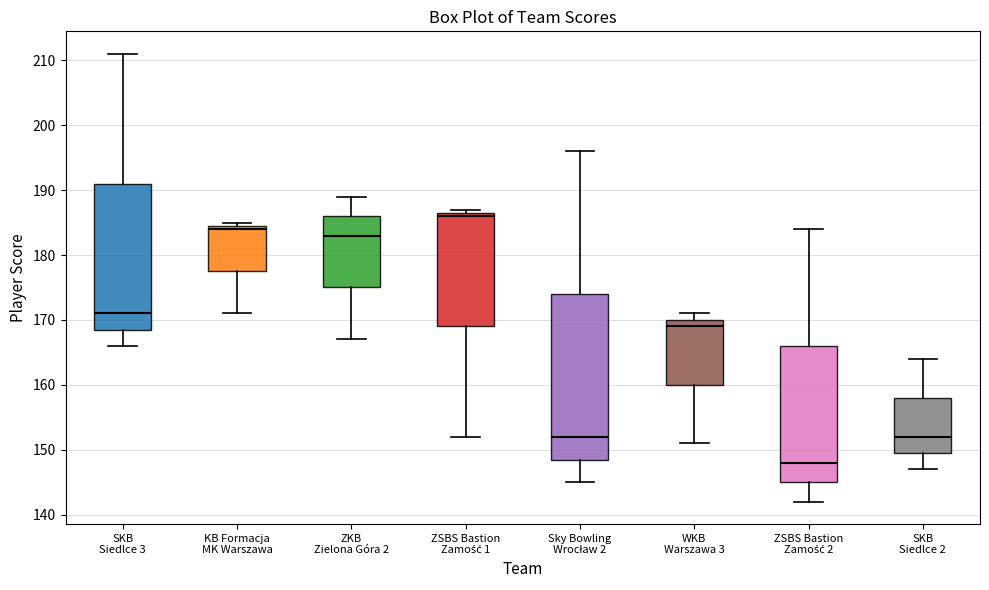

Which box's median line is the highest?

ZSBS Bastion Zamość 1